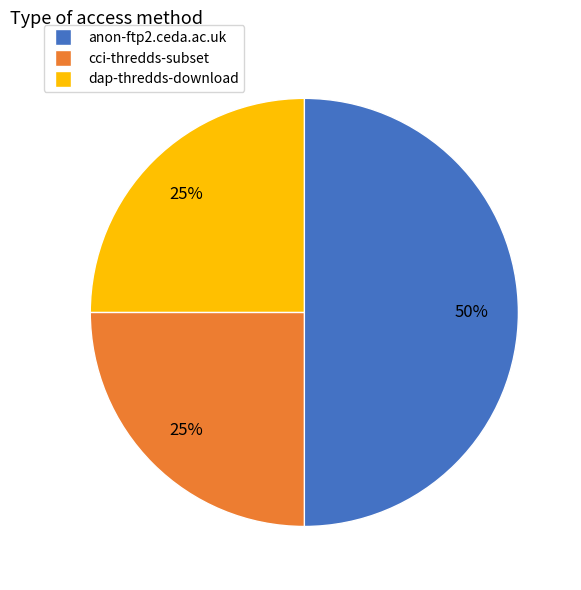

Is the sum of dap-thredds-download and anon-ftp2.ceda.ac.uk greater than half?

Yes